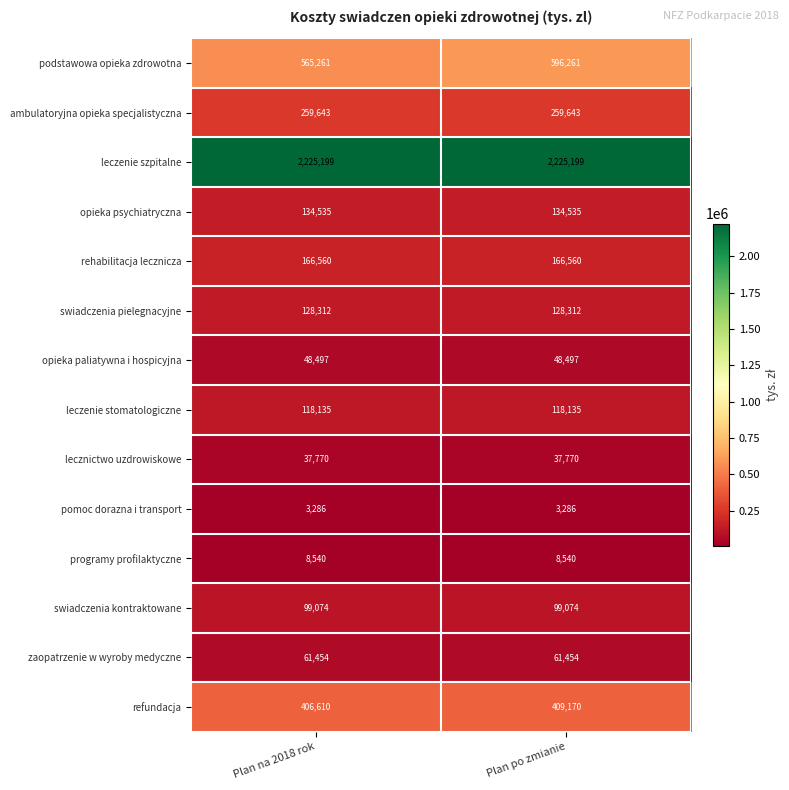

Reading left to right, what are all the values shown in this chart?

podstawowa opieka zdrowotna: 565261	596261
ambulatoryjna opieka specjalistyczna: 259643	259643
leczenie szpitalne: 2225199	2225199
opieka psychiatryczna: 134535	134535
rehabilitacja lecznicza: 166560	166560
swiadczenia pielegnacyjne: 128312	128312
opieka paliatywna i hospicyjna: 48497	48497
leczenie stomatologiczne: 118135	118135
lecznictwo uzdrowiskowe: 37770	37770
pomoc dorazna i transport: 3286	3286
programy profilaktyczne: 8540	8540
swiadczenia kontraktowane: 99074	99074
zaopatrzenie w wyroby medyczne: 61454	61454
refundacja: 406610	409170